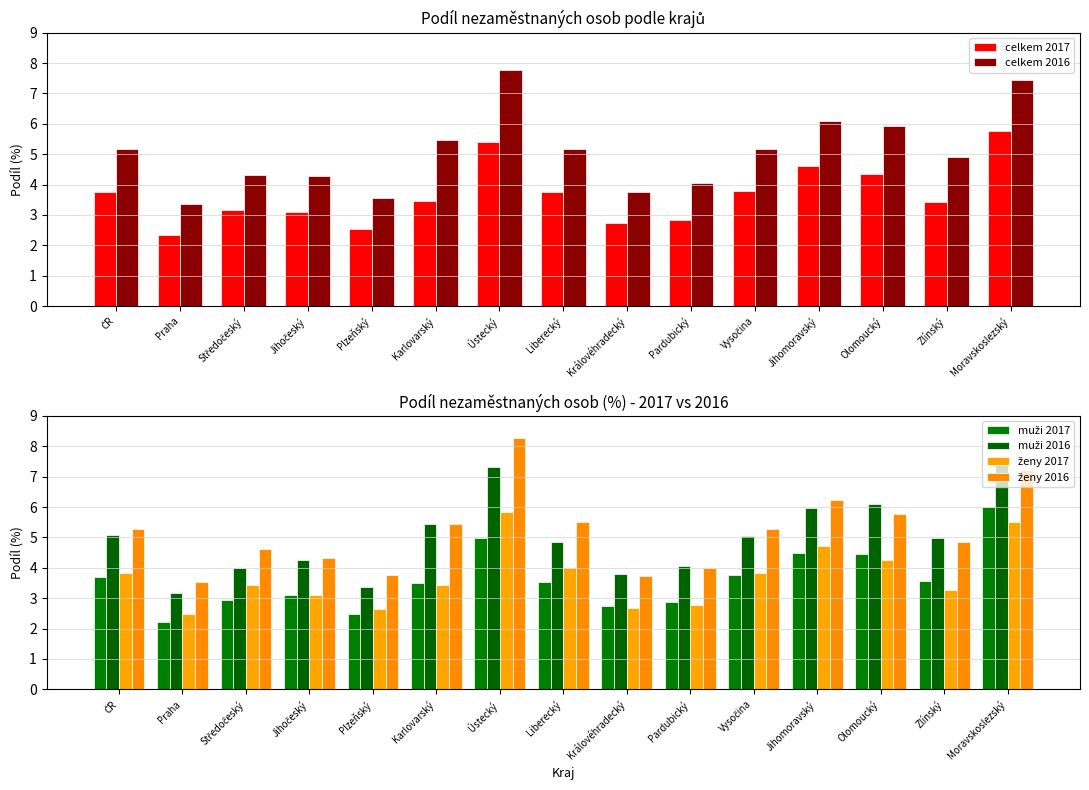

What is the average value of the muži 2016 series?

5.0